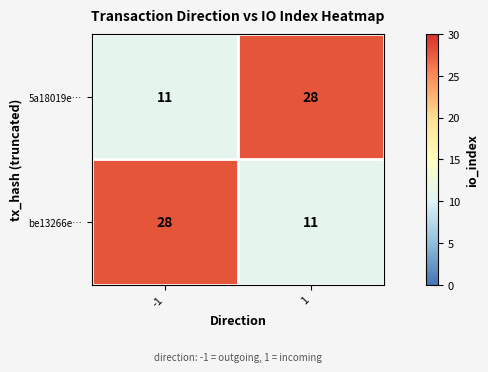

What is the difference between the highest and lowest values at 1?

17